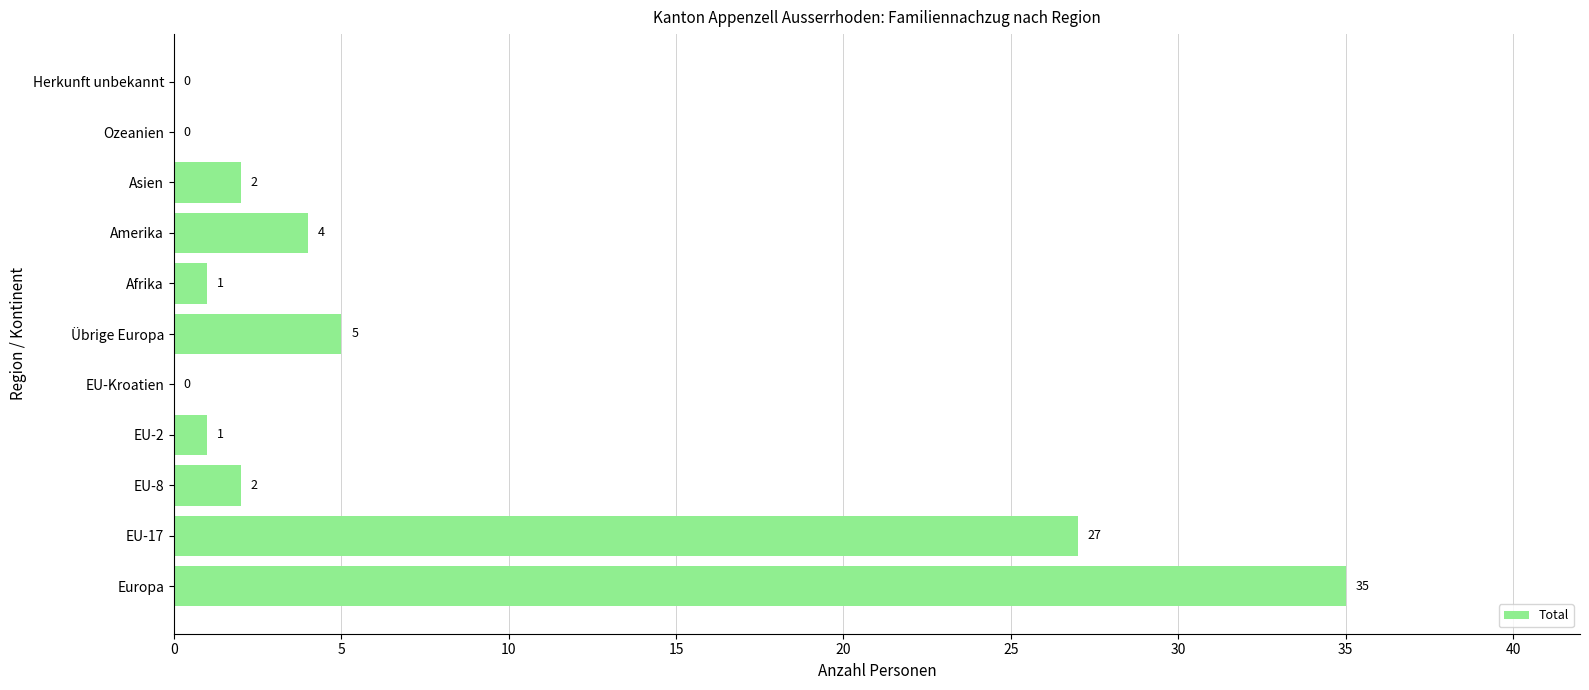

What is the change in value from EU-Kroatien to Asien?

+2